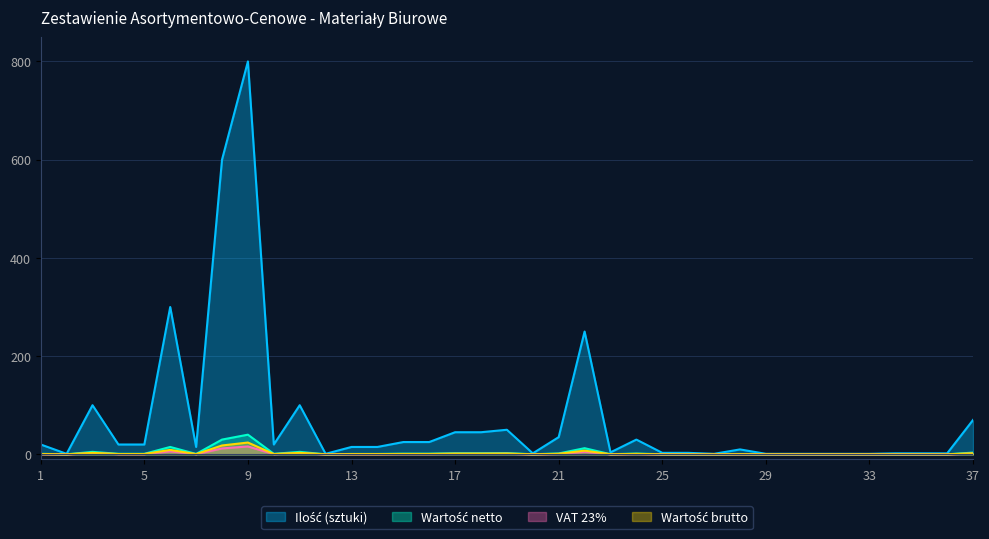

True or false: Wartość brutto and VAT 23% cross at least once.

False